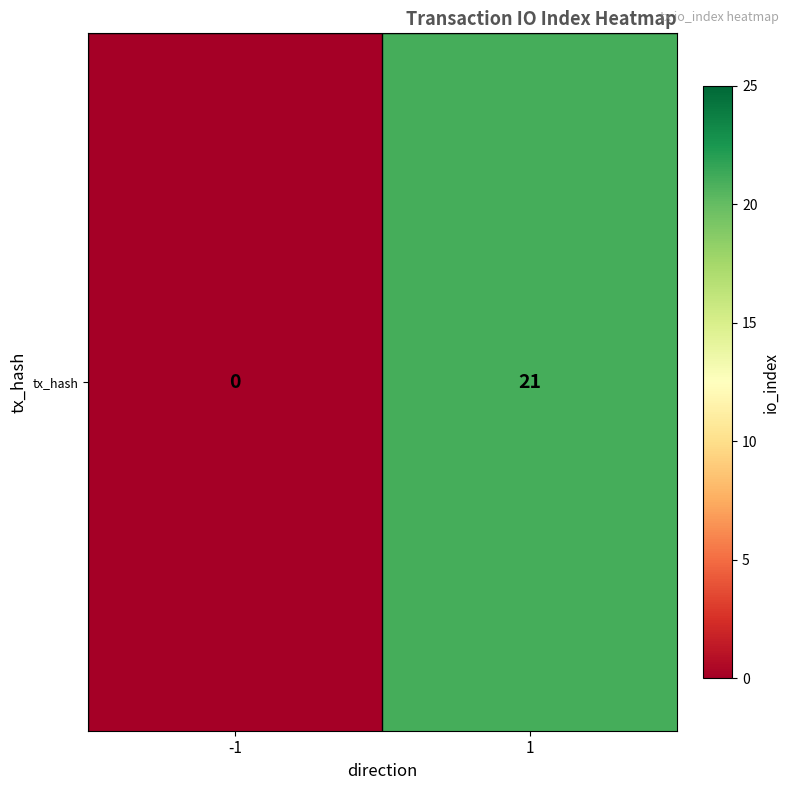

What is the difference between the values at -1 and 1?

21